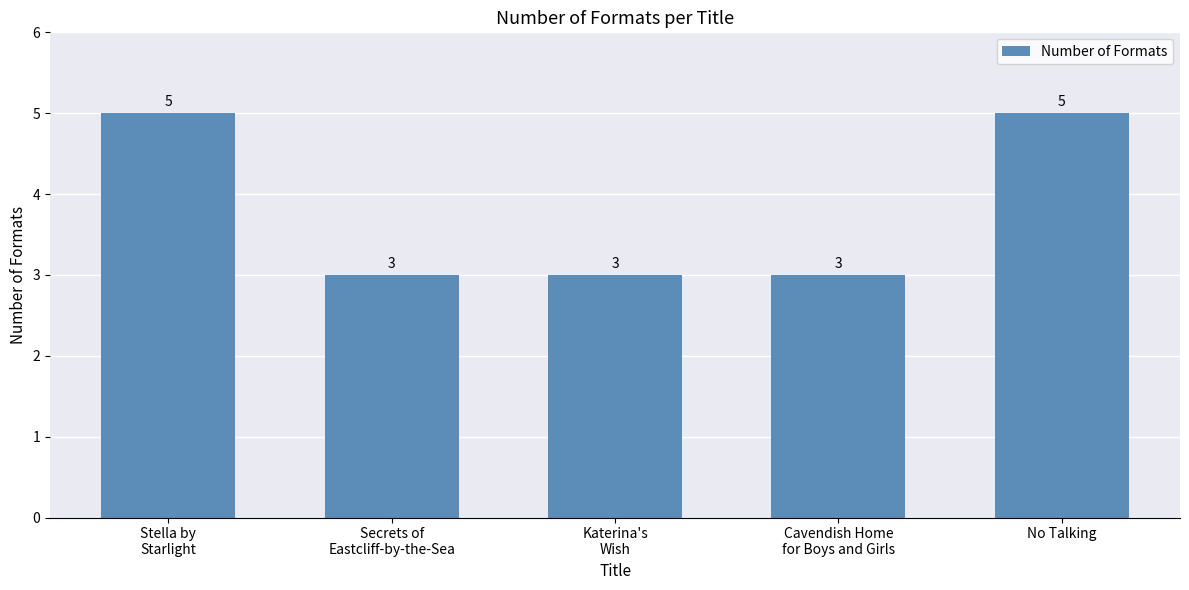

What value does the data have at No Talking?

5